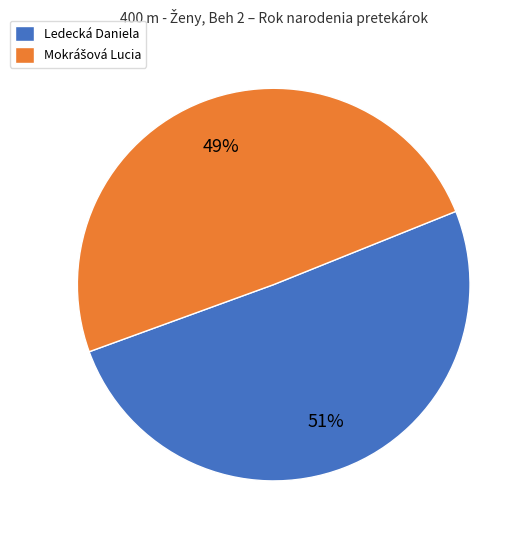

True or false: Ledecká Daniela accounts for 51% of the total.

True